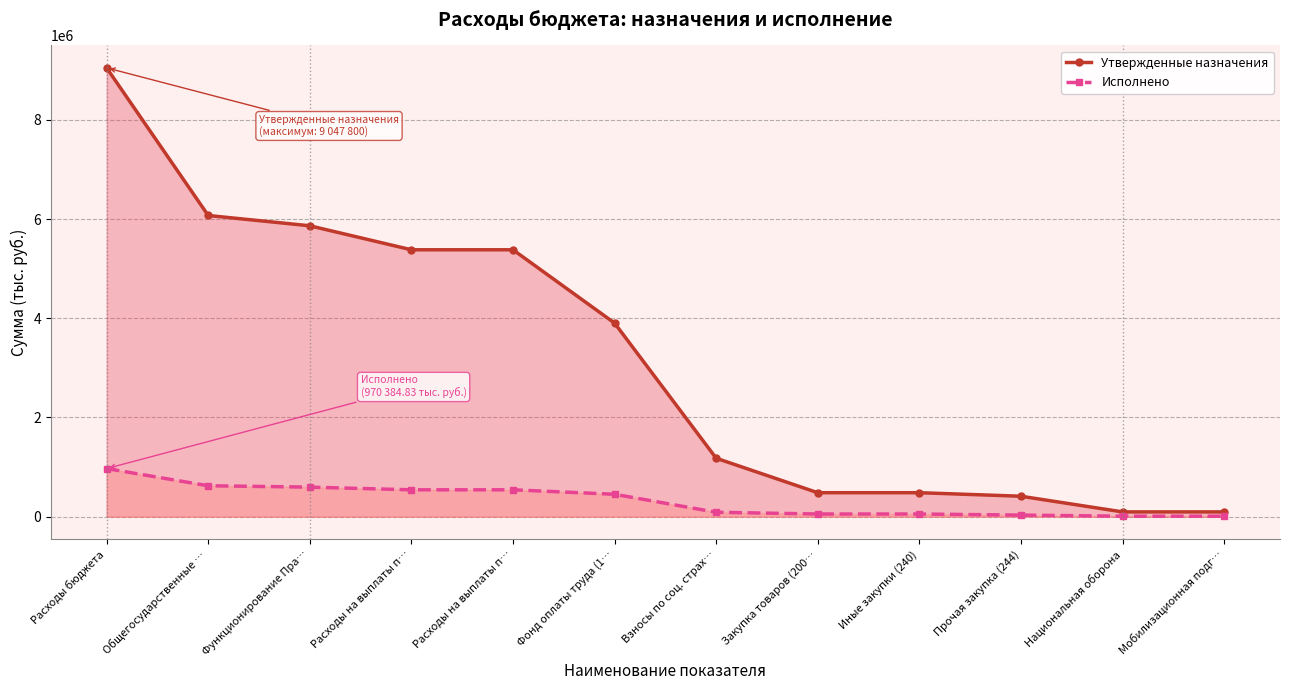

At which label does Утвержденные назначения first exceed 3902800?

Расходы бюджета